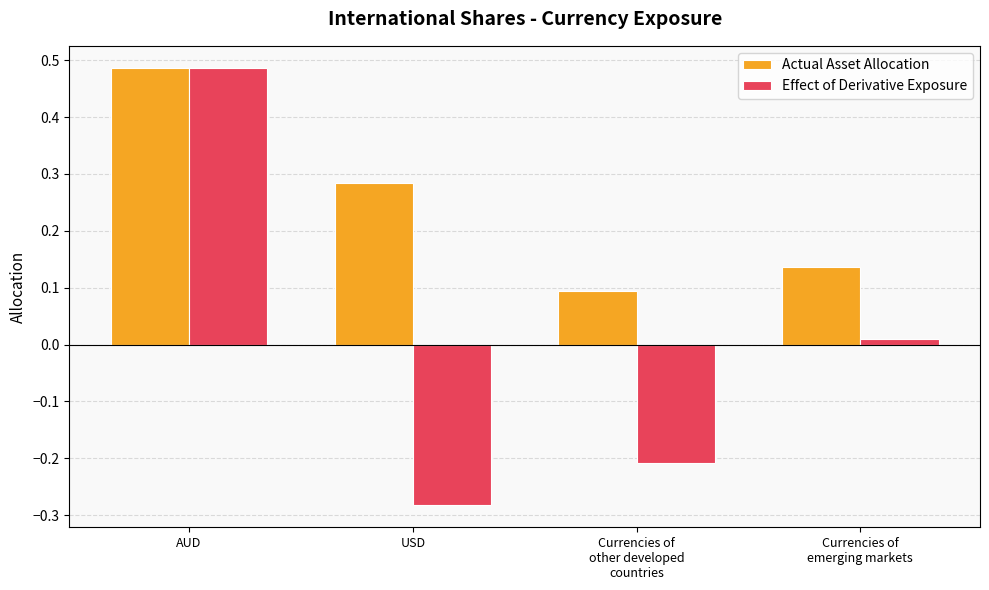

Which series has the largest total across all categories?

Actual Asset Allocation